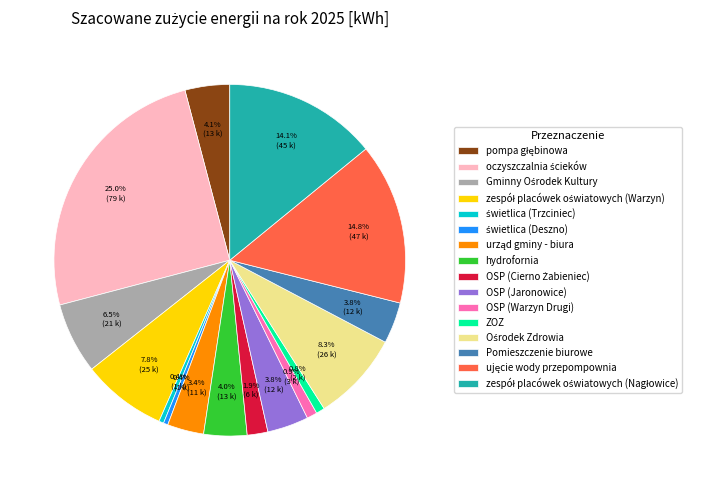

Does OSP (Jaronowice) account for over 50% of the chart?

No